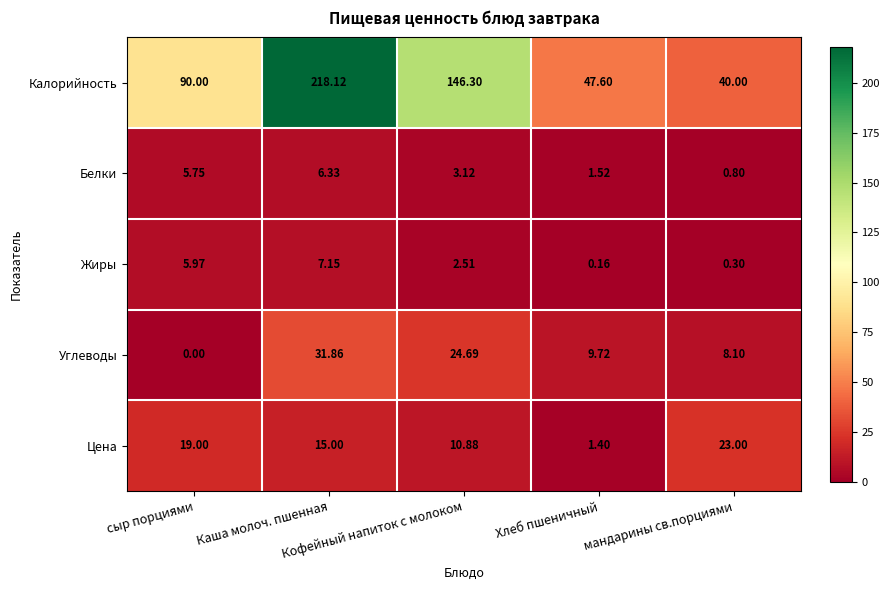

Rank the series by their maximum value, from highest to lowest.

Калорийность, Углеводы, Цена, Жиры, Белки